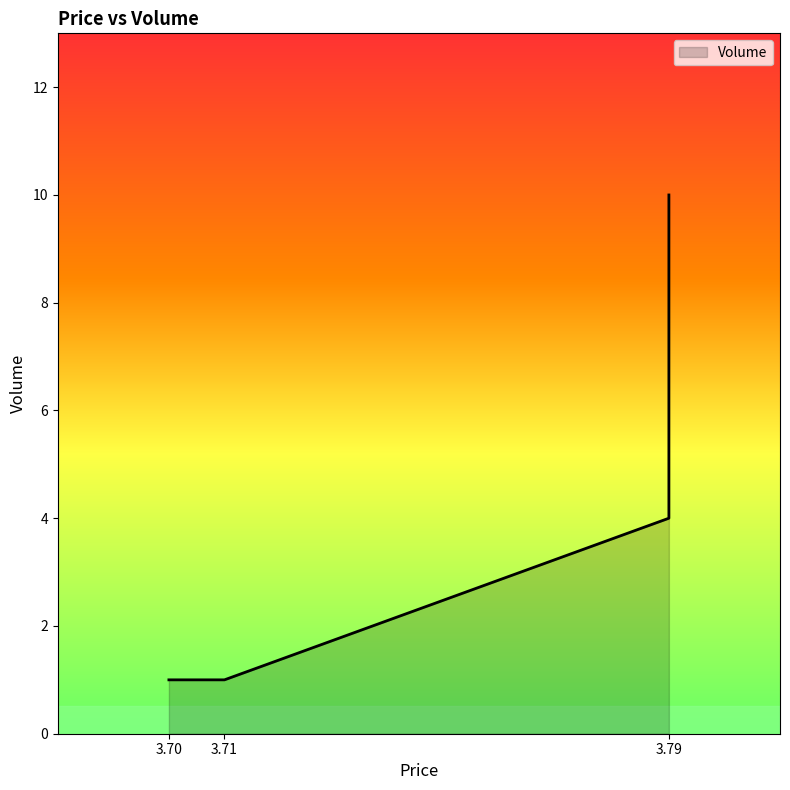

The chart shows a value of 1 at 3.71. True or false?

True